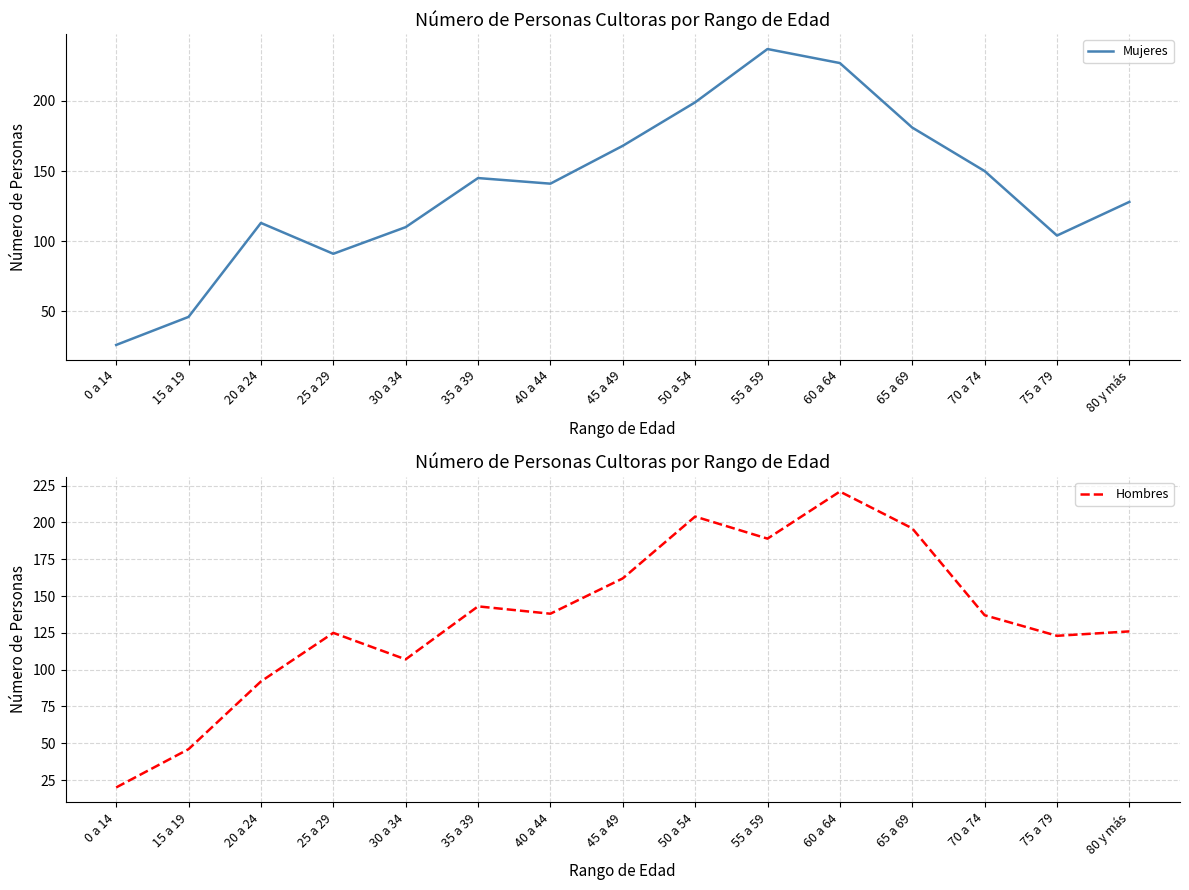

What is the sum of all Hombres values?

2029